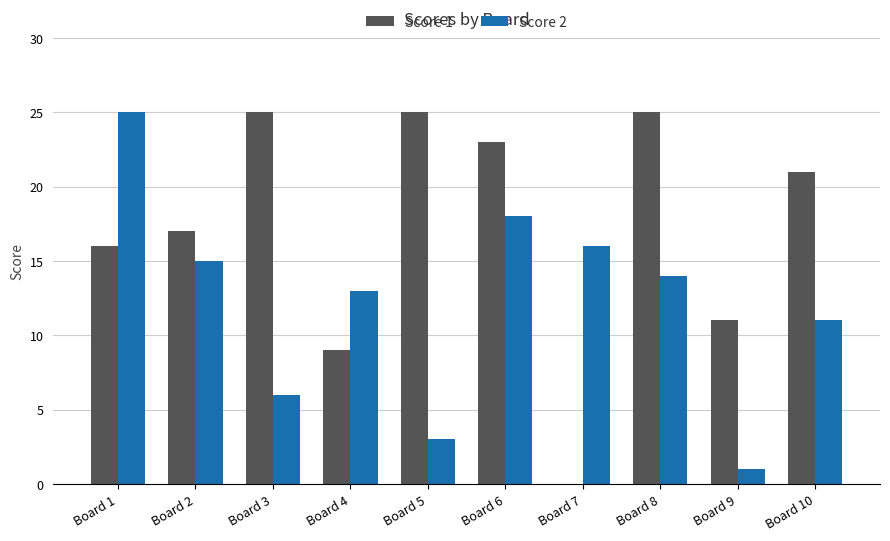

What is the total value across all series at Board 4?

22